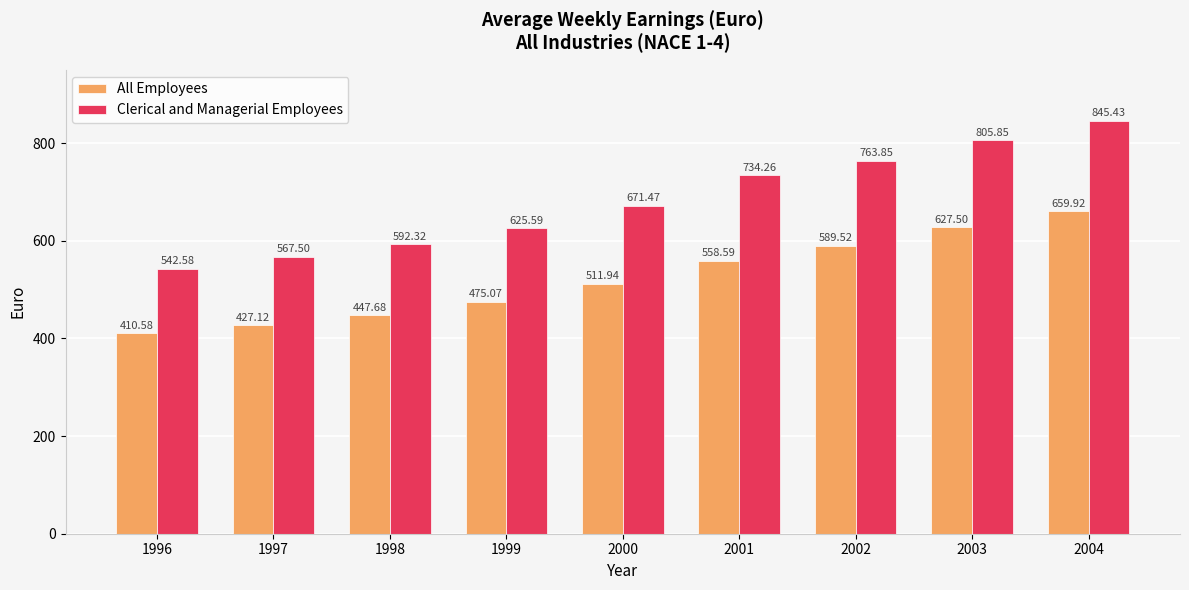

The All Employees series shows 410.6 at 1996. True or false?

True